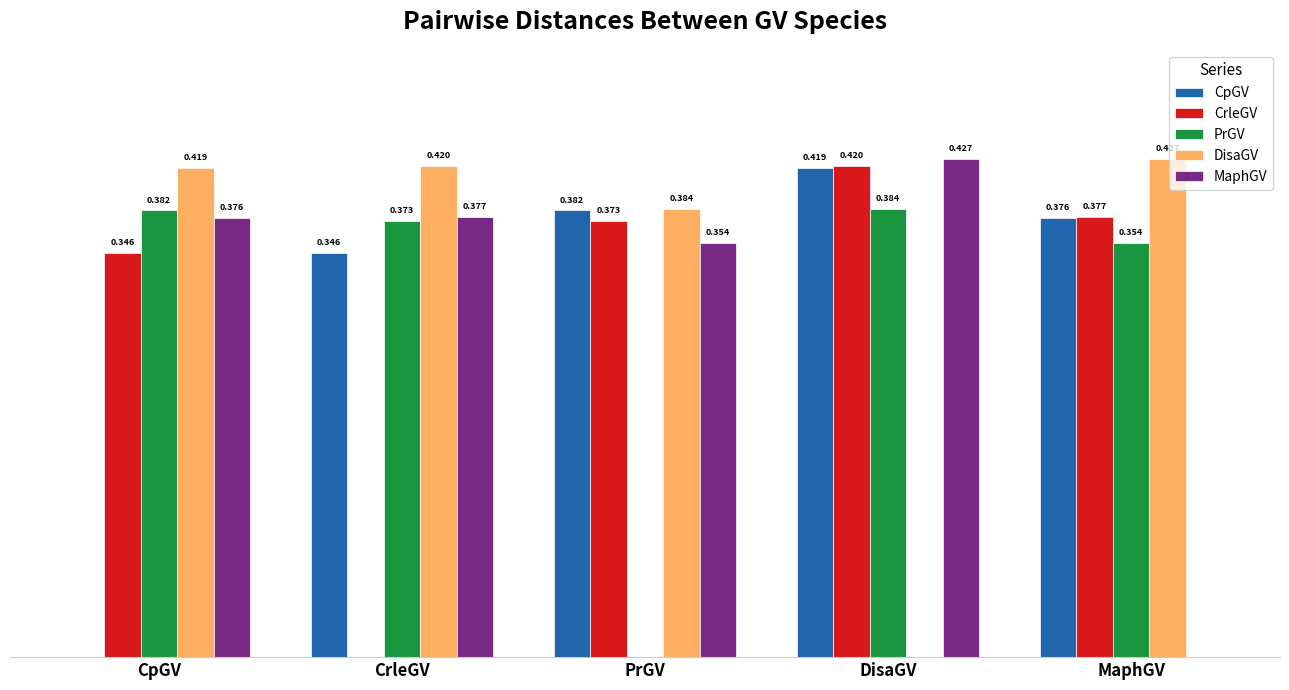

At which category is the sum across all series the highest?

DisaGV